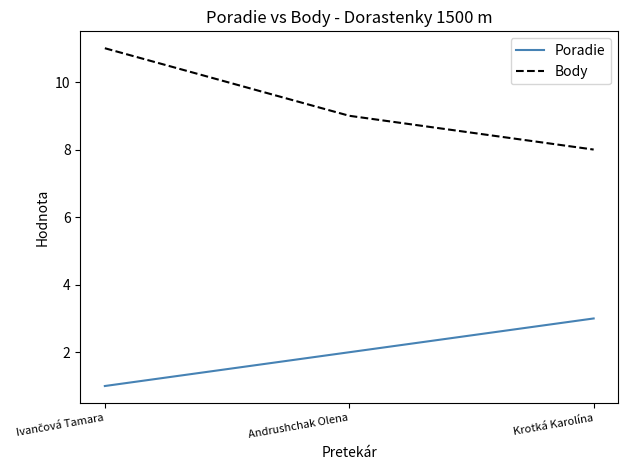

What is the difference between the highest and lowest values at Krotká Karolína?

5